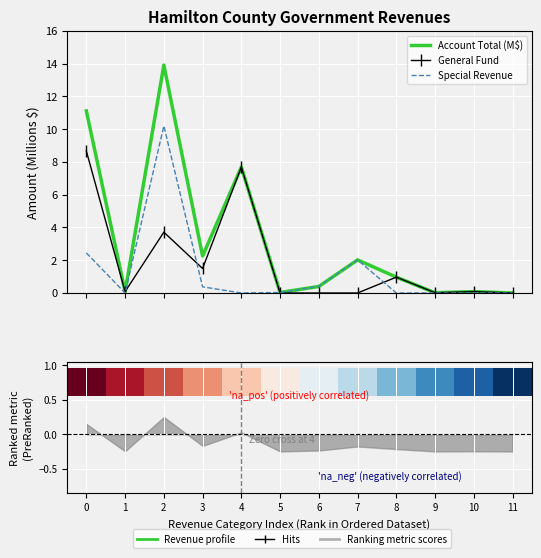

How many values in the Special Revenue series exceed 0?

6